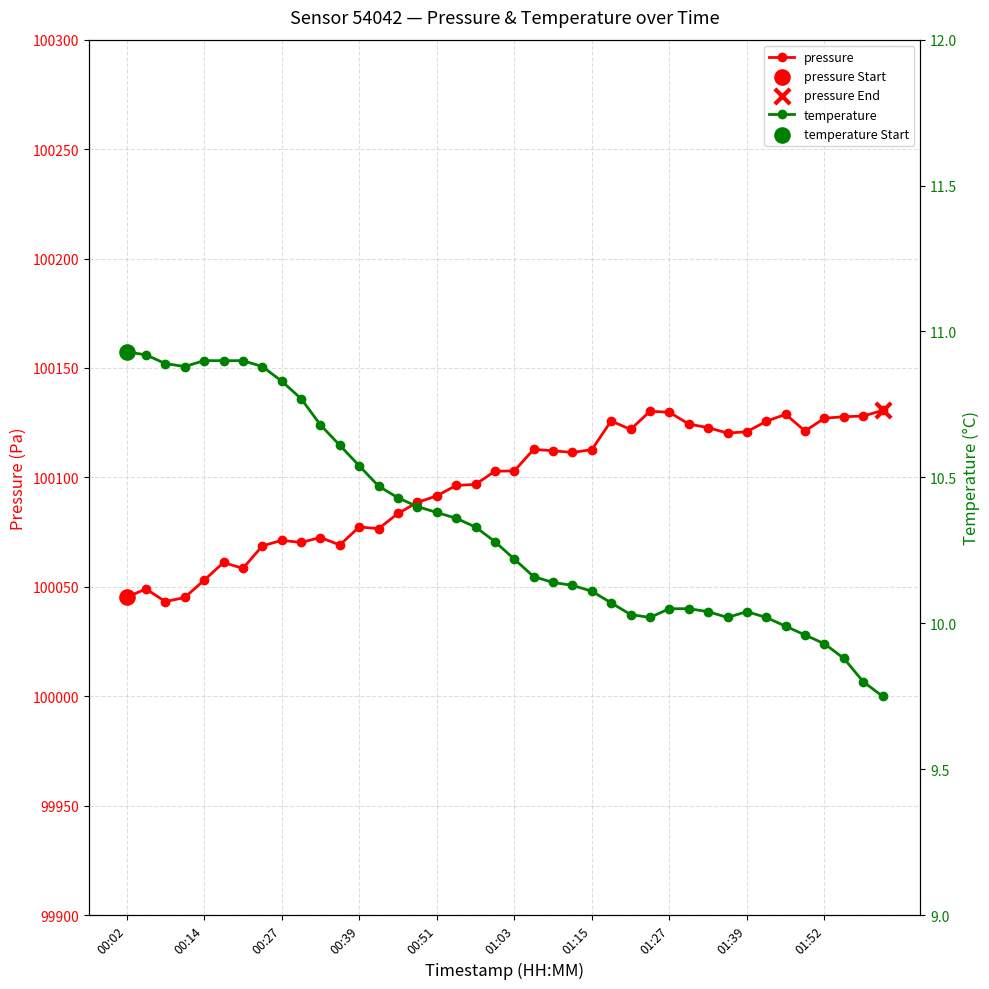

At how many categories does at least one series exceed 62472?

40